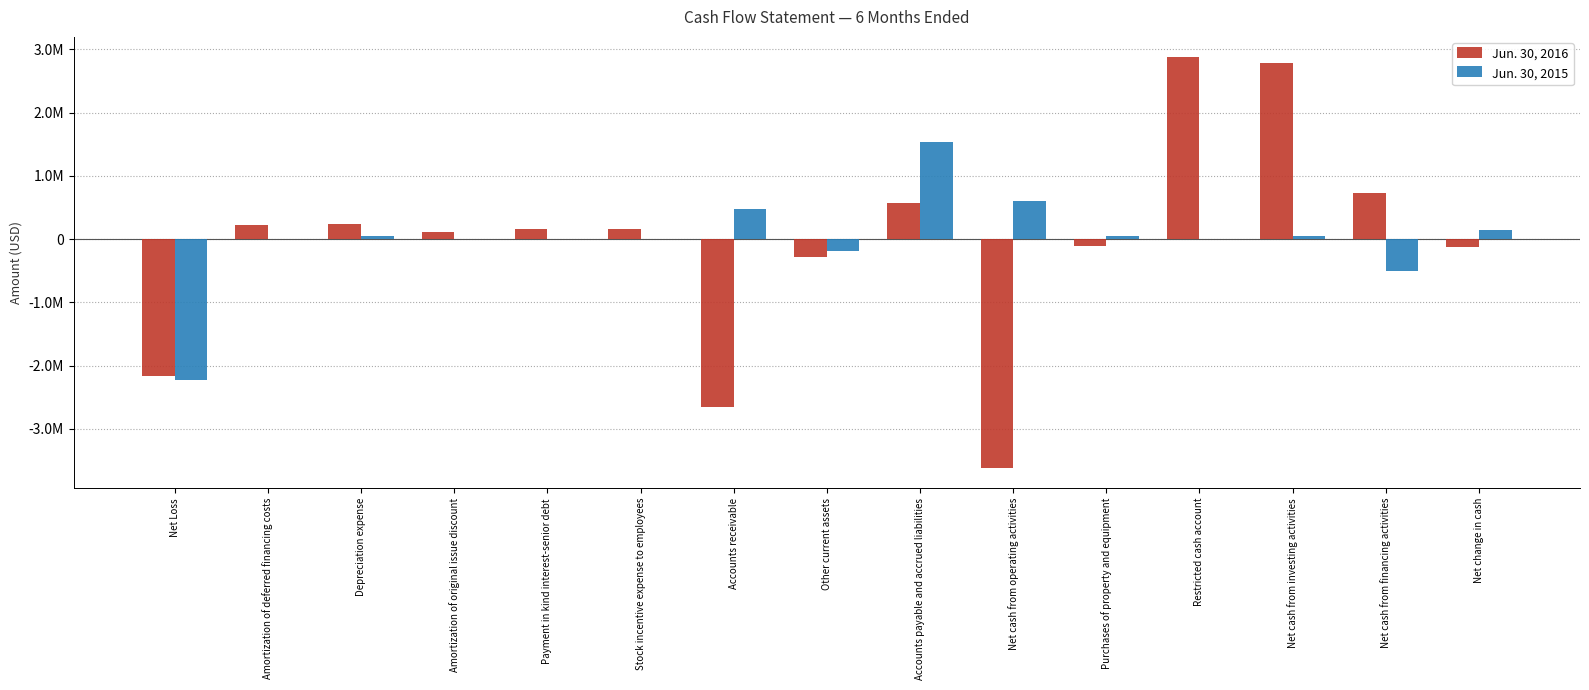

Is it true that Jun. 30, 2015 equals 0 at Amortization of deferred financing costs?

True